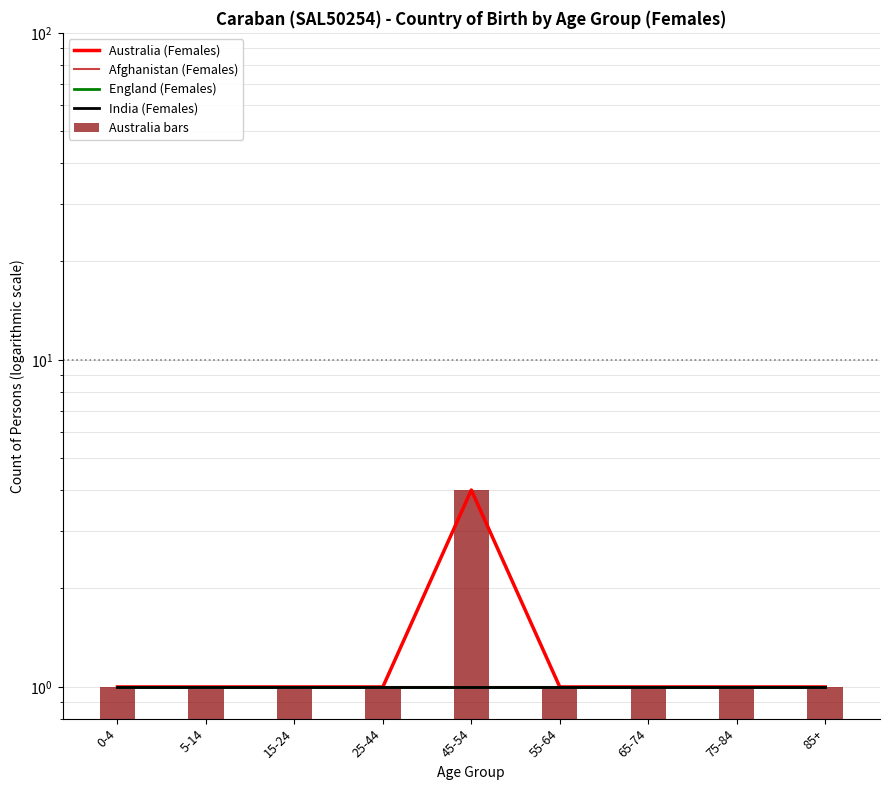

Which series has the largest total across all categories?

Australia (Females)